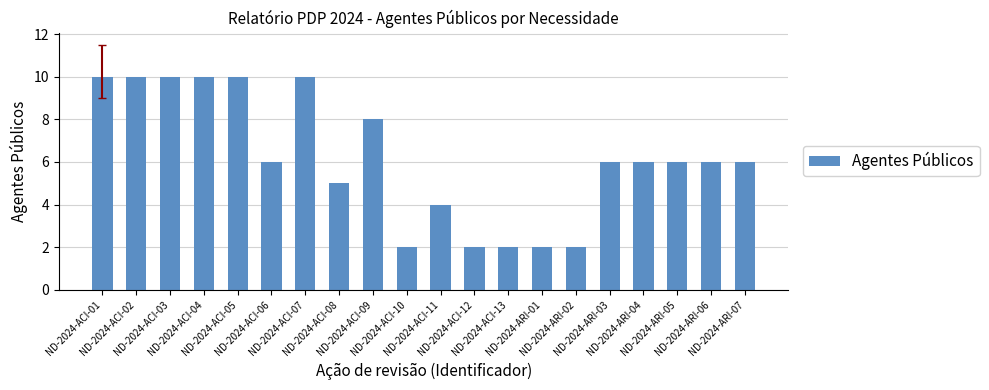

Read the value at ND-2024-ACI-10.

2